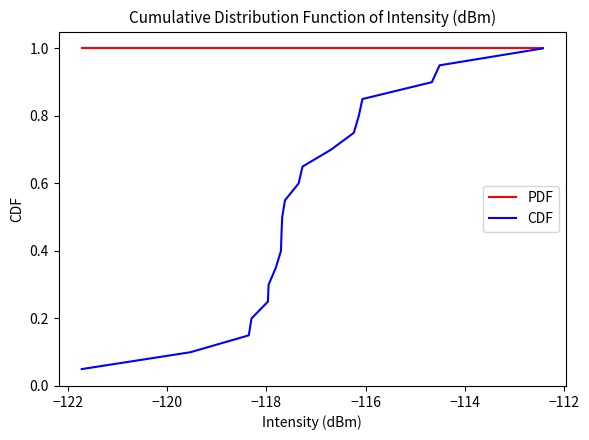

Which series has the largest total across all categories?

PDF